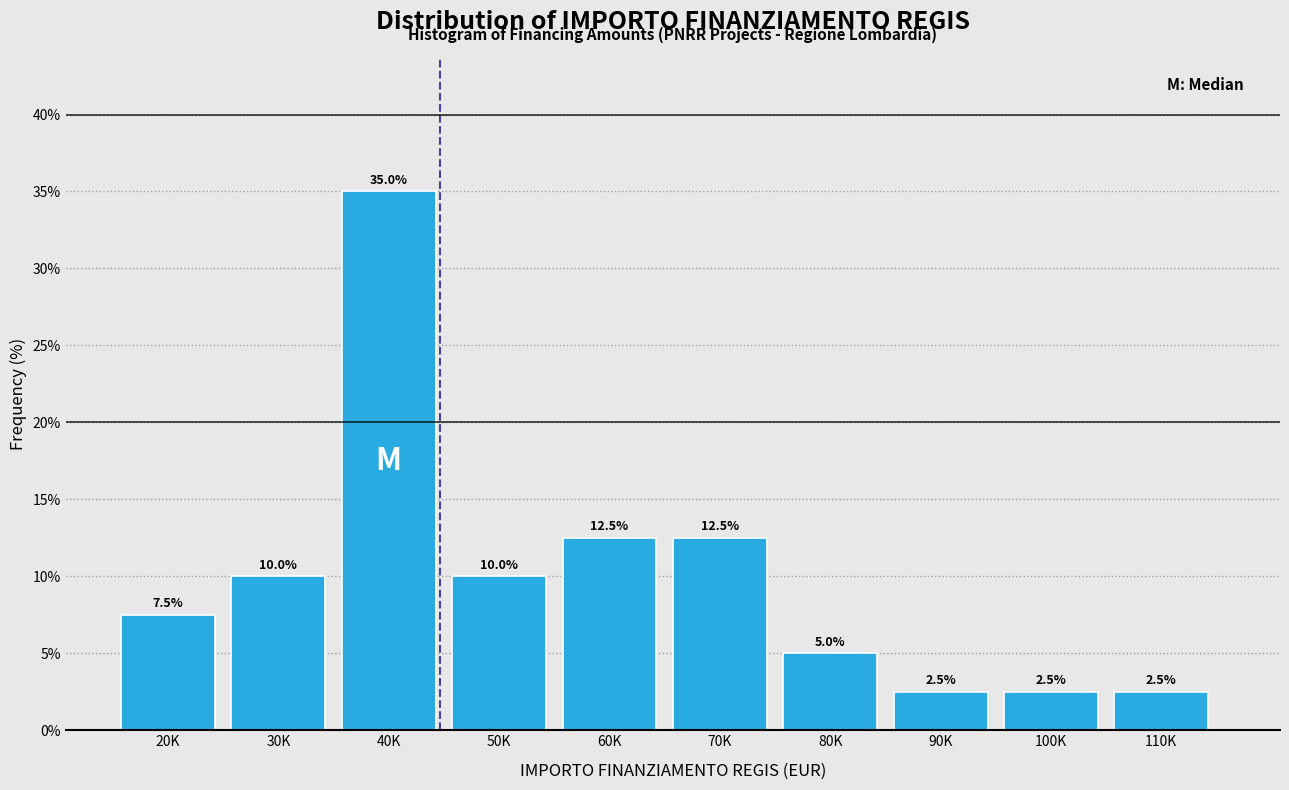

Reading left to right, list all the values displayed in this chart.

7.5	10.0	35.0	10.0	12.5	12.5	5.0	2.5	2.5	2.5